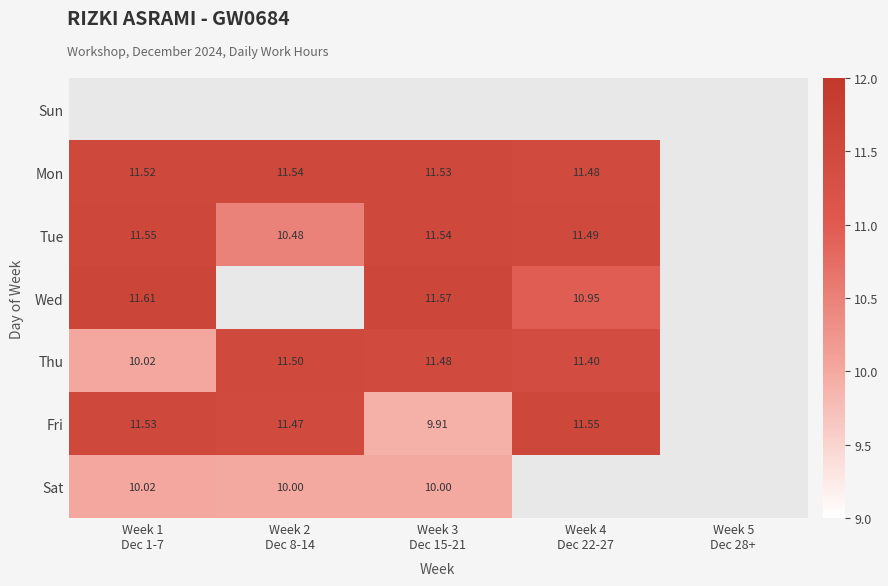

What is the difference between the second highest and second lowest values in the Thu series?

0.1